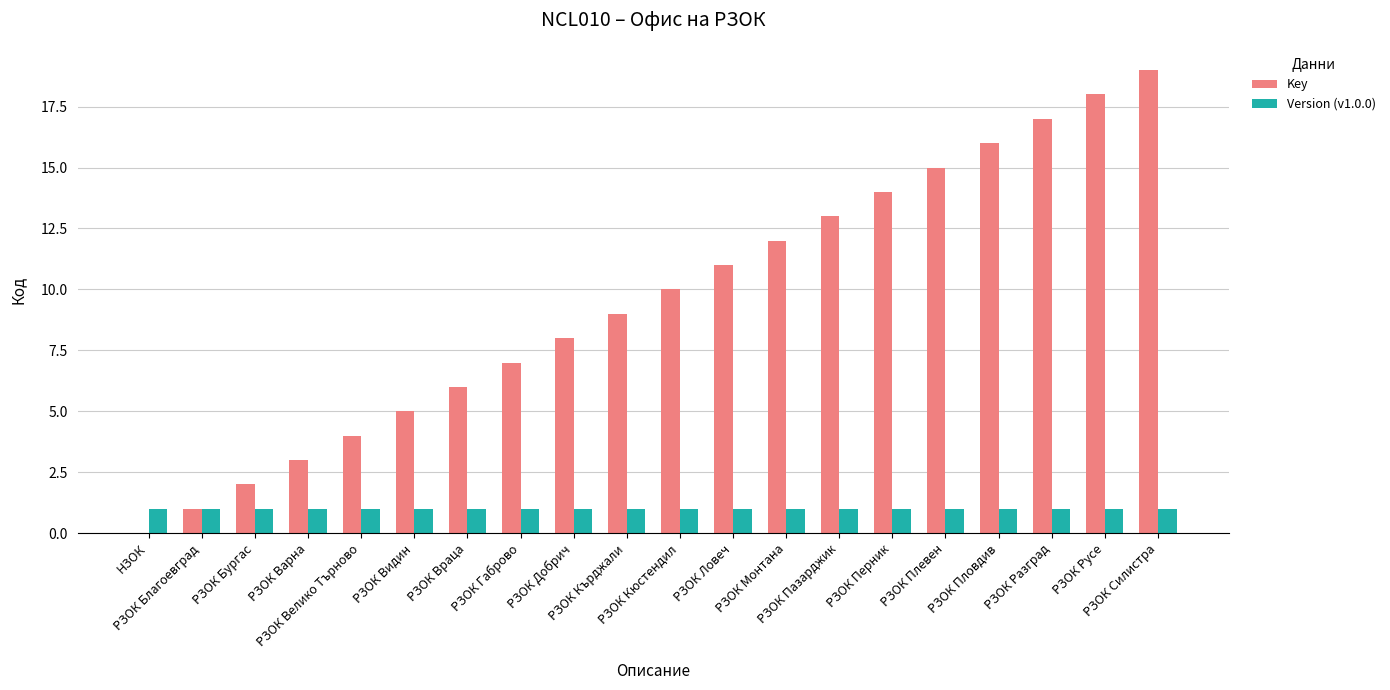

Reading left to right, list all the values displayed in this chart.

Key: 0	1	2	3	4	5	6	7	8	9	10	11	12	13	14	15	16	17	18	19
Version (v1.0.0): 1	1	1	1	1	1	1	1	1	1	1	1	1	1	1	1	1	1	1	1